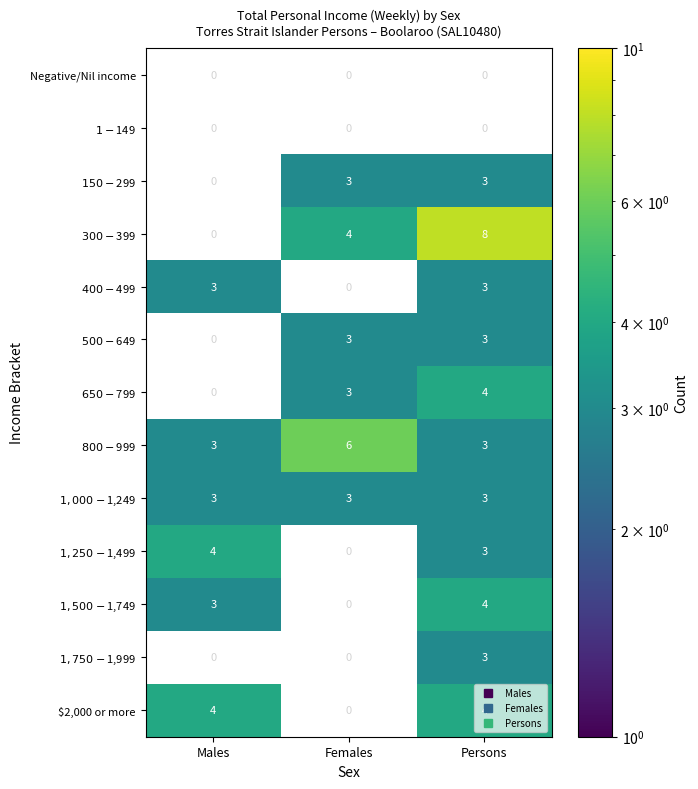

What is the difference between the $300-$399 values at Females and Persons?

4.0